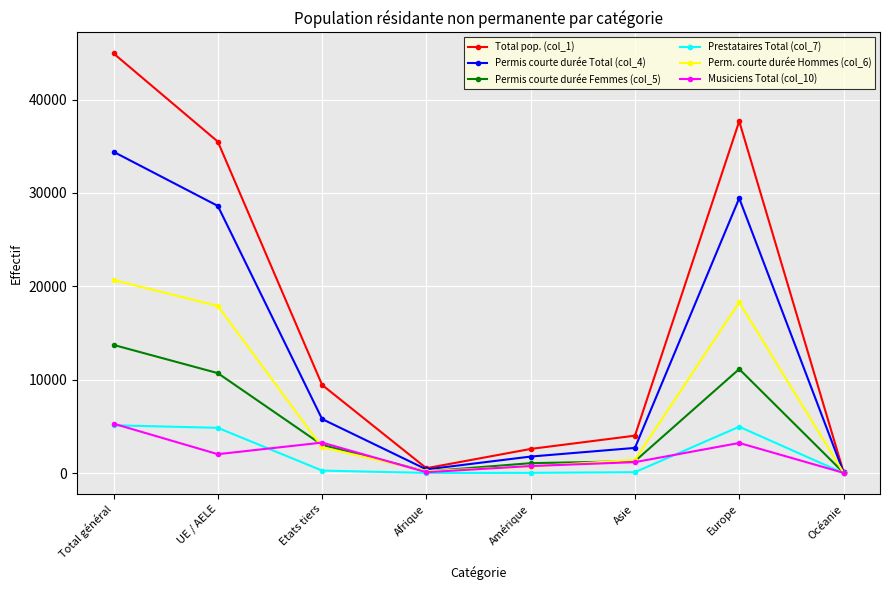

How many series are shown in this chart?

6